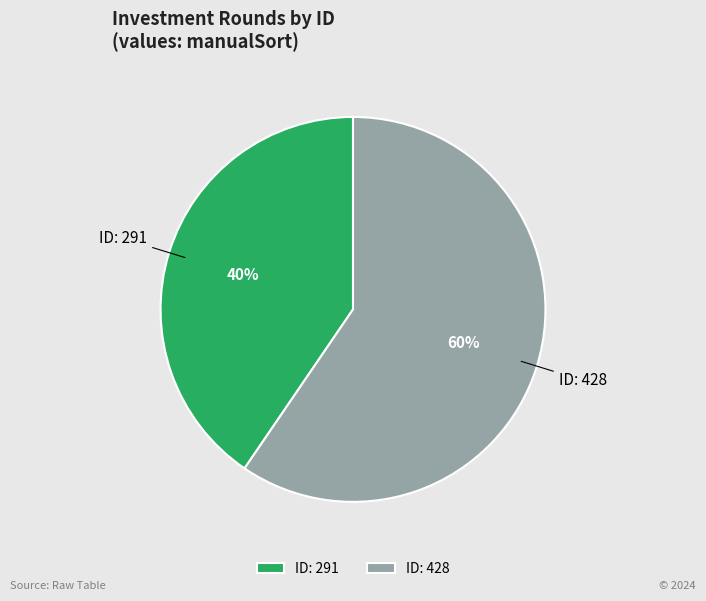

Which category accounts for the majority?

ID: 428